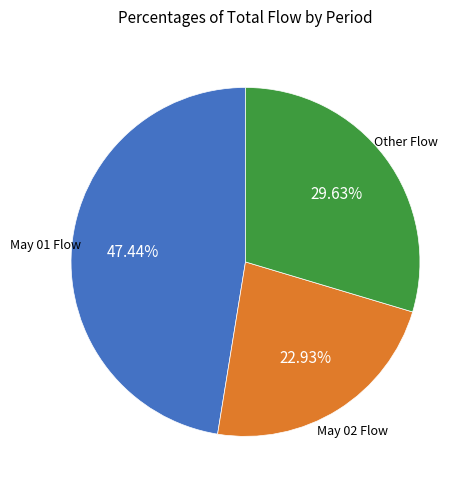

Is there any slice that represents more than half of the pie?

No